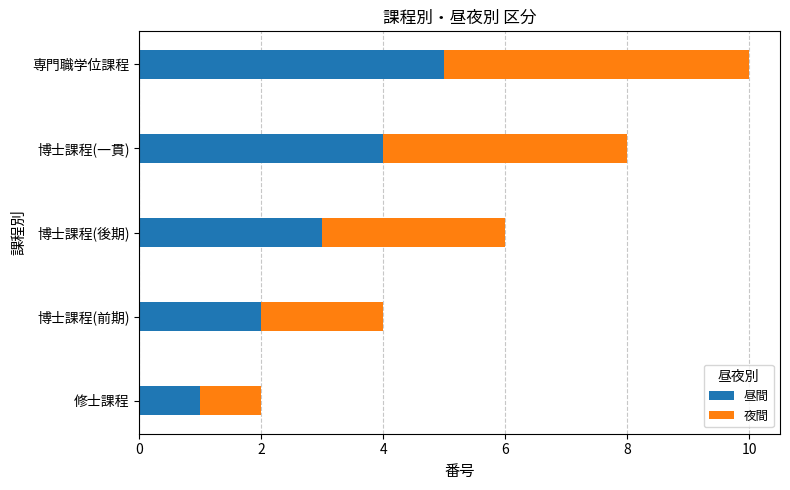

What is the sum of the 昼間 values at 博士課程(後期) and 博士課程(一貫)?

7